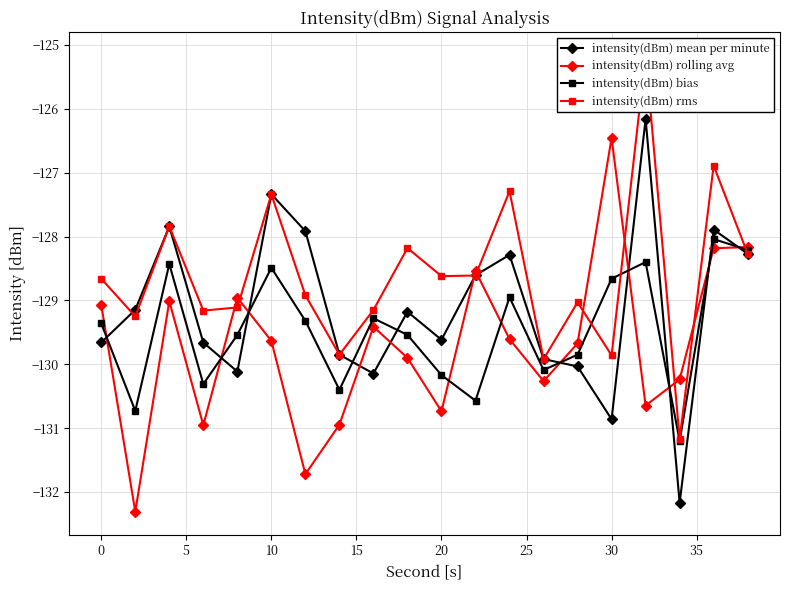

List the series in order of their peak value, highest first.

intensity(dBm) rms, intensity(dBm) mean per minute, intensity(dBm) rolling avg, intensity(dBm) bias